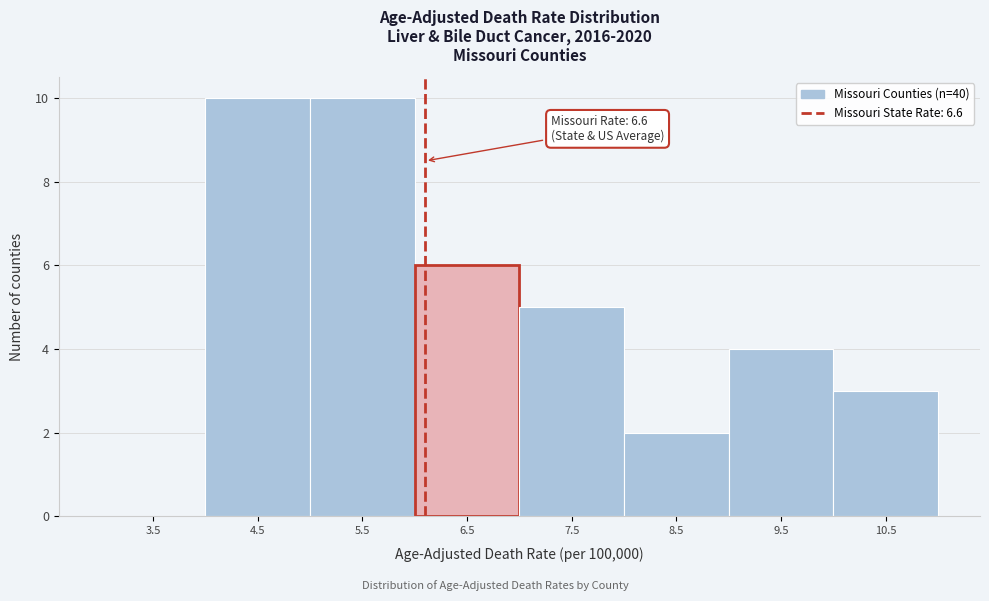

Reading left to right, transcribe all the data shown in this chart.

3.5=0	4.5=10	5.5=10	6.5=6	7.5=5	8.5=2	9.5=4	10.5=3